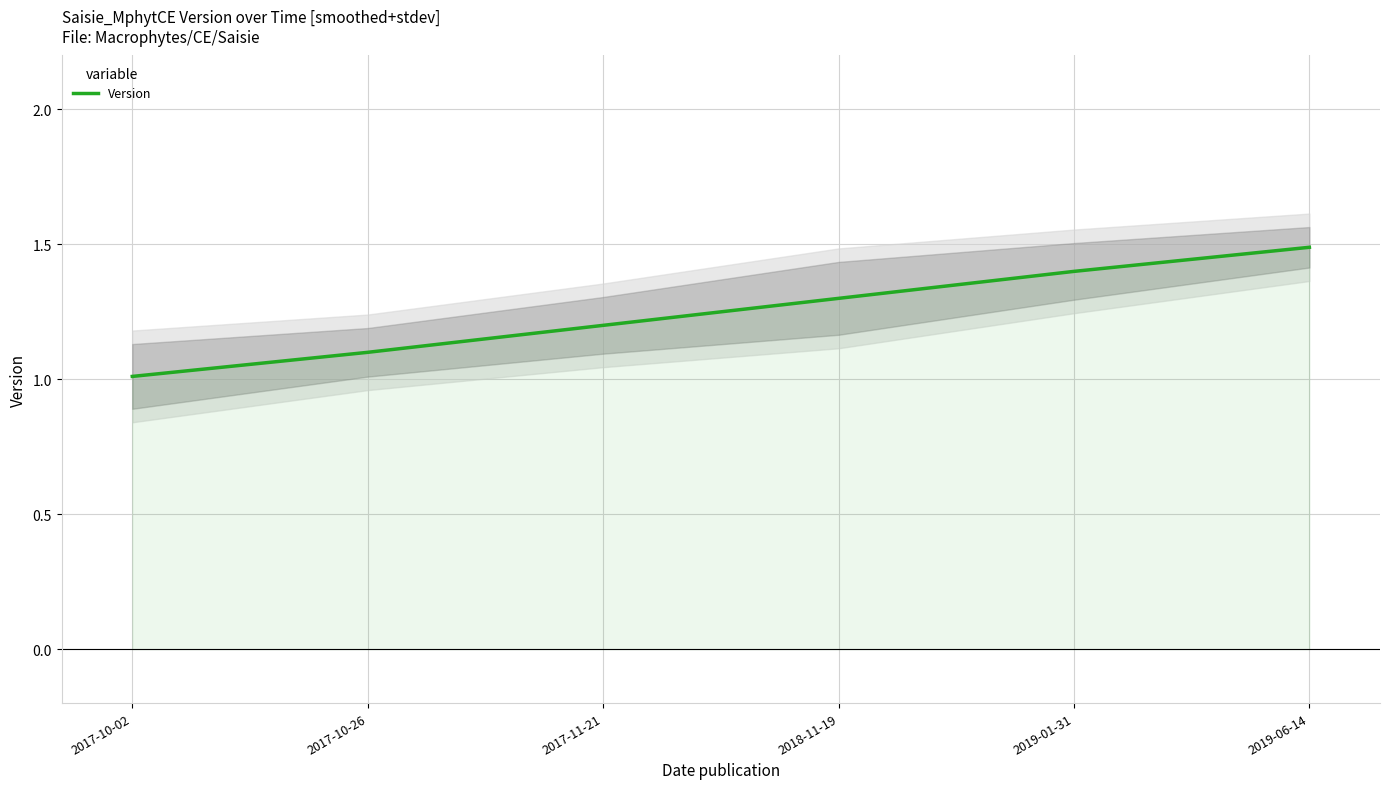

Count the number of categories in the chart.

6